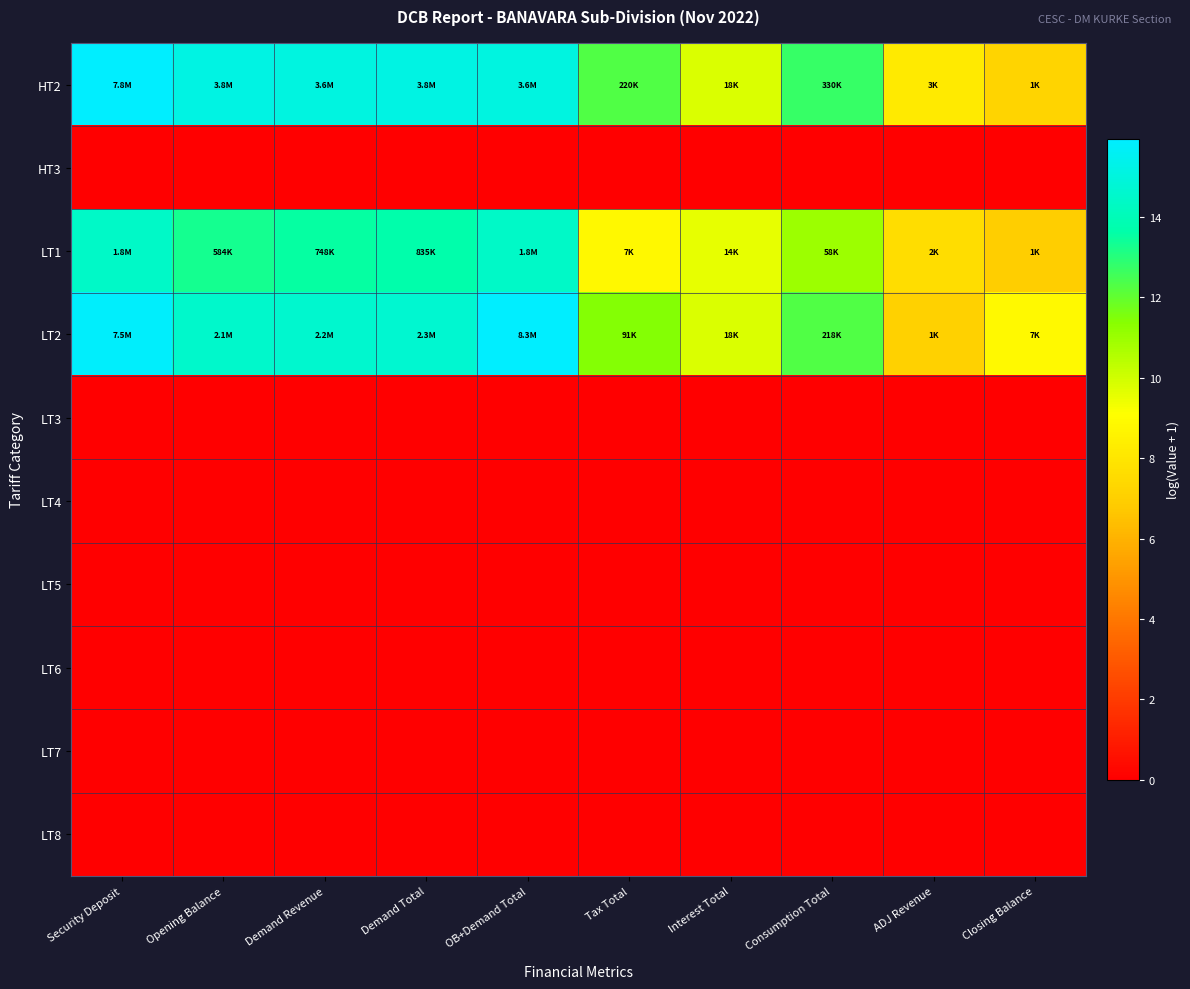

Reading right to left, what are all the values shown in this chart?

HT2: Closing Balance=7.2	ADJ Revenue=8.2	Consumption Total=12.7	Interest Total=9.8	Tax Total=12.3	OB+Demand Total=15.1	Demand Total=15.2	Demand Revenue=15.1	Opening Balance=15.2	Security Deposit=15.9
HT3: Closing Balance=0.0	ADJ Revenue=0.0	Consumption Total=0.0	Interest Total=0.0	Tax Total=0.0	OB+Demand Total=0.0	Demand Total=0.0	Demand Revenue=0.0	Opening Balance=0.0	Security Deposit=0.0
LT1: Closing Balance=6.9	ADJ Revenue=7.6	Consumption Total=11.0	Interest Total=9.5	Tax Total=8.8	OB+Demand Total=14.4	Demand Total=13.6	Demand Revenue=13.5	Opening Balance=13.3	Security Deposit=14.4
LT2: Closing Balance=8.9	ADJ Revenue=7.1	Consumption Total=12.3	Interest Total=9.8	Tax Total=11.4	OB+Demand Total=15.9	Demand Total=14.6	Demand Revenue=14.6	Opening Balance=14.5	Security Deposit=15.8
LT3: Closing Balance=0.0	ADJ Revenue=0.0	Consumption Total=0.0	Interest Total=0.0	Tax Total=0.0	OB+Demand Total=0.0	Demand Total=0.0	Demand Revenue=0.0	Opening Balance=0.0	Security Deposit=0.0
LT4: Closing Balance=0.0	ADJ Revenue=0.0	Consumption Total=0.0	Interest Total=0.0	Tax Total=0.0	OB+Demand Total=0.0	Demand Total=0.0	Demand Revenue=0.0	Opening Balance=0.0	Security Deposit=0.0
LT5: Closing Balance=0.0	ADJ Revenue=0.0	Consumption Total=0.0	Interest Total=0.0	Tax Total=0.0	OB+Demand Total=0.0	Demand Total=0.0	Demand Revenue=0.0	Opening Balance=0.0	Security Deposit=0.0
LT6: Closing Balance=0.0	ADJ Revenue=0.0	Consumption Total=0.0	Interest Total=0.0	Tax Total=0.0	OB+Demand Total=0.0	Demand Total=0.0	Demand Revenue=0.0	Opening Balance=0.0	Security Deposit=0.0
LT7: Closing Balance=0.0	ADJ Revenue=0.0	Consumption Total=0.0	Interest Total=0.0	Tax Total=0.0	OB+Demand Total=0.0	Demand Total=0.0	Demand Revenue=0.0	Opening Balance=0.0	Security Deposit=0.0
LT8: Closing Balance=0.0	ADJ Revenue=0.0	Consumption Total=0.0	Interest Total=0.0	Tax Total=0.0	OB+Demand Total=0.0	Demand Total=0.0	Demand Revenue=0.0	Opening Balance=0.0	Security Deposit=0.0